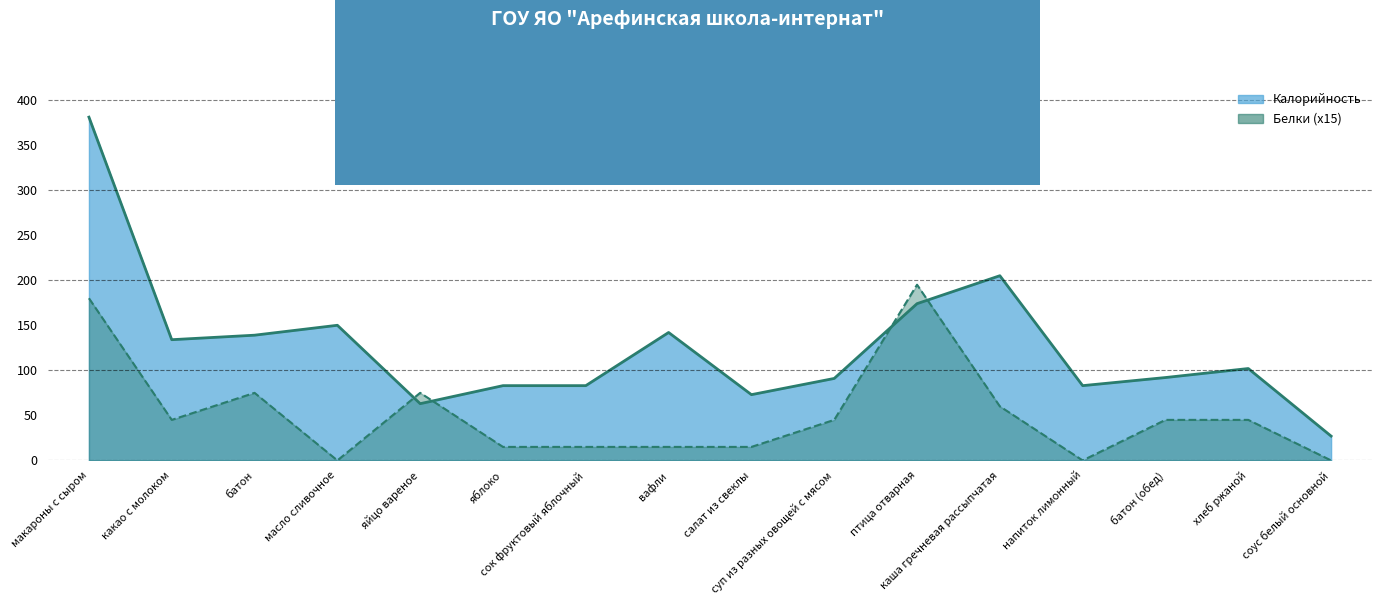

Where do Белки x15 (линия) and Калорийность (линия) first cross each other?

масло сливочное and яйцо вареное